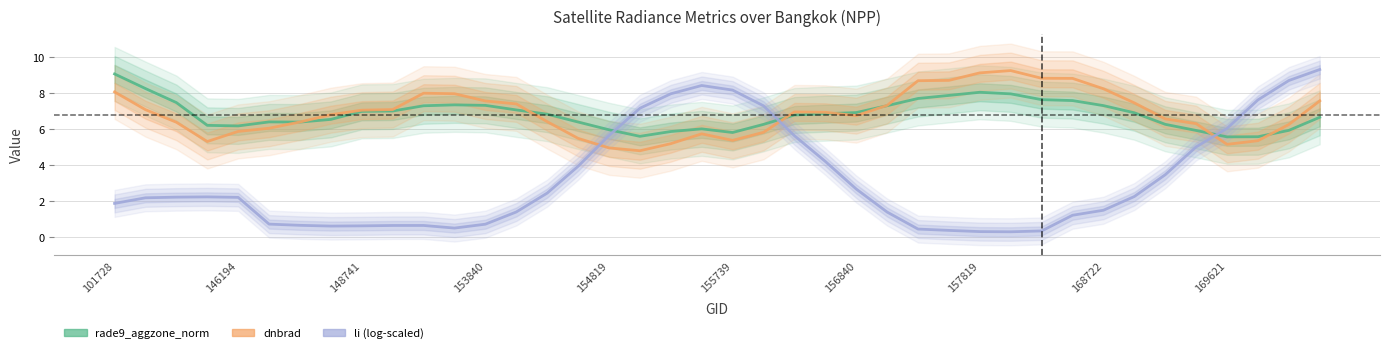

Which series has the largest total across all categories?

dnbrad